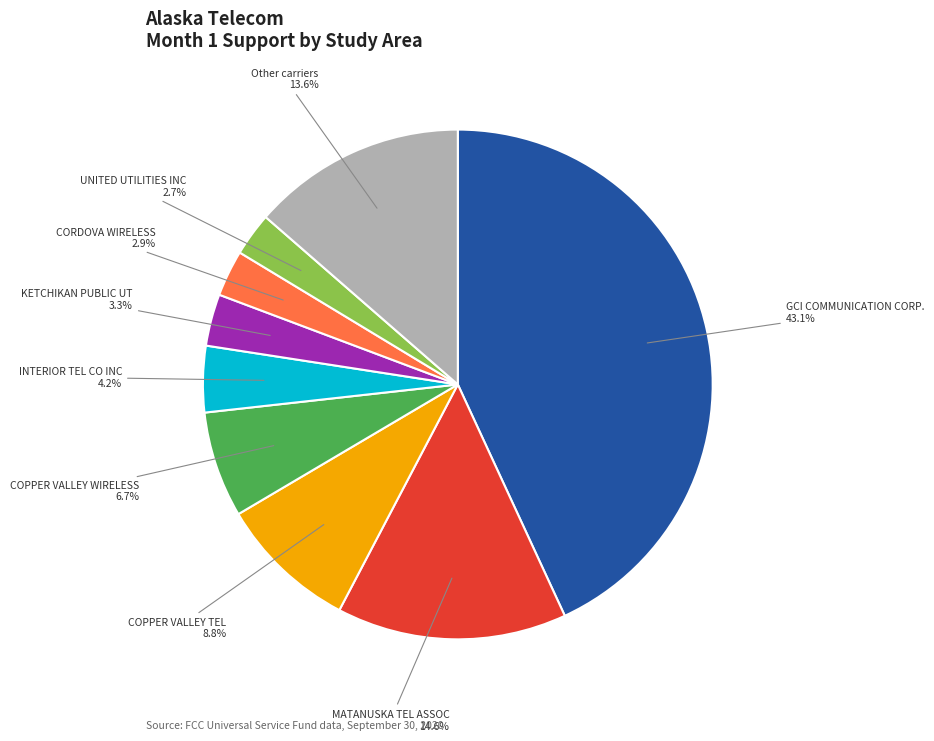

Is there a majority slice in this chart?

No